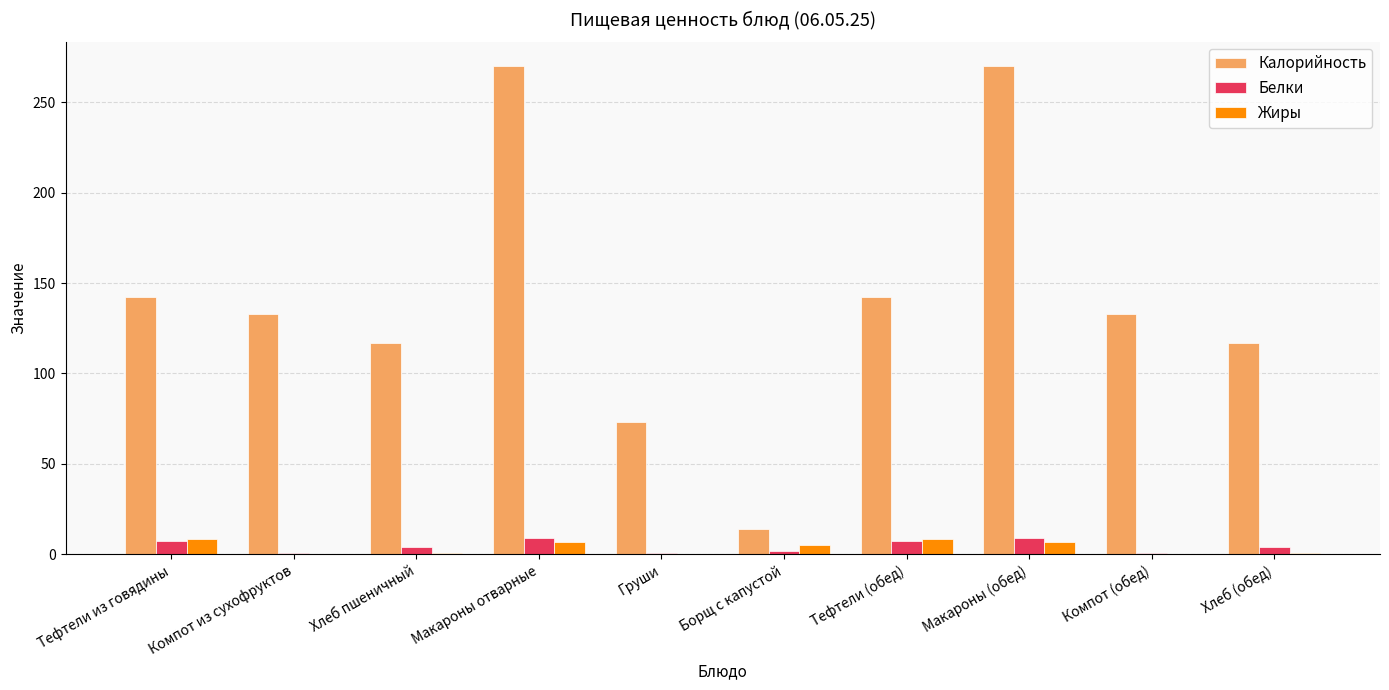

Are the bars grouped side by side (vs. stacked)?

Yes